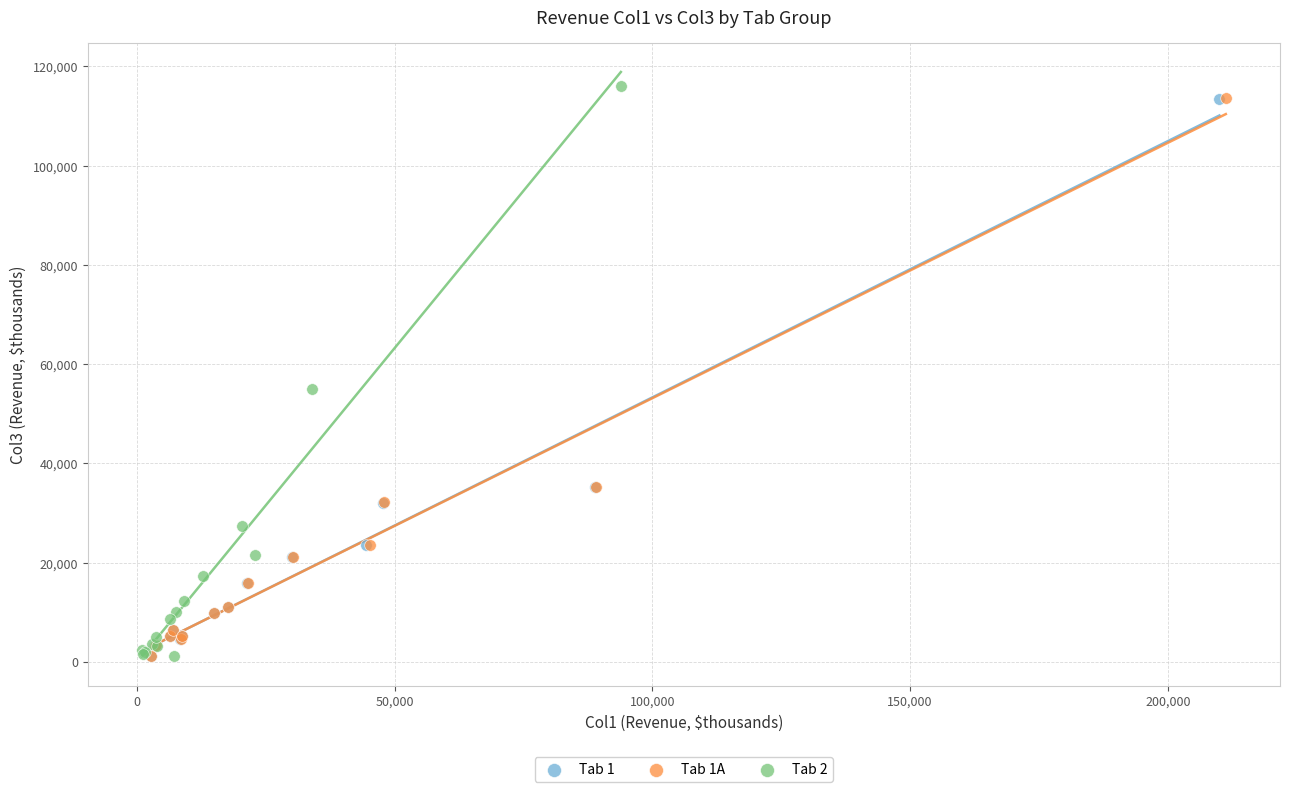

Which series contains the highest Y value?

Tab 2